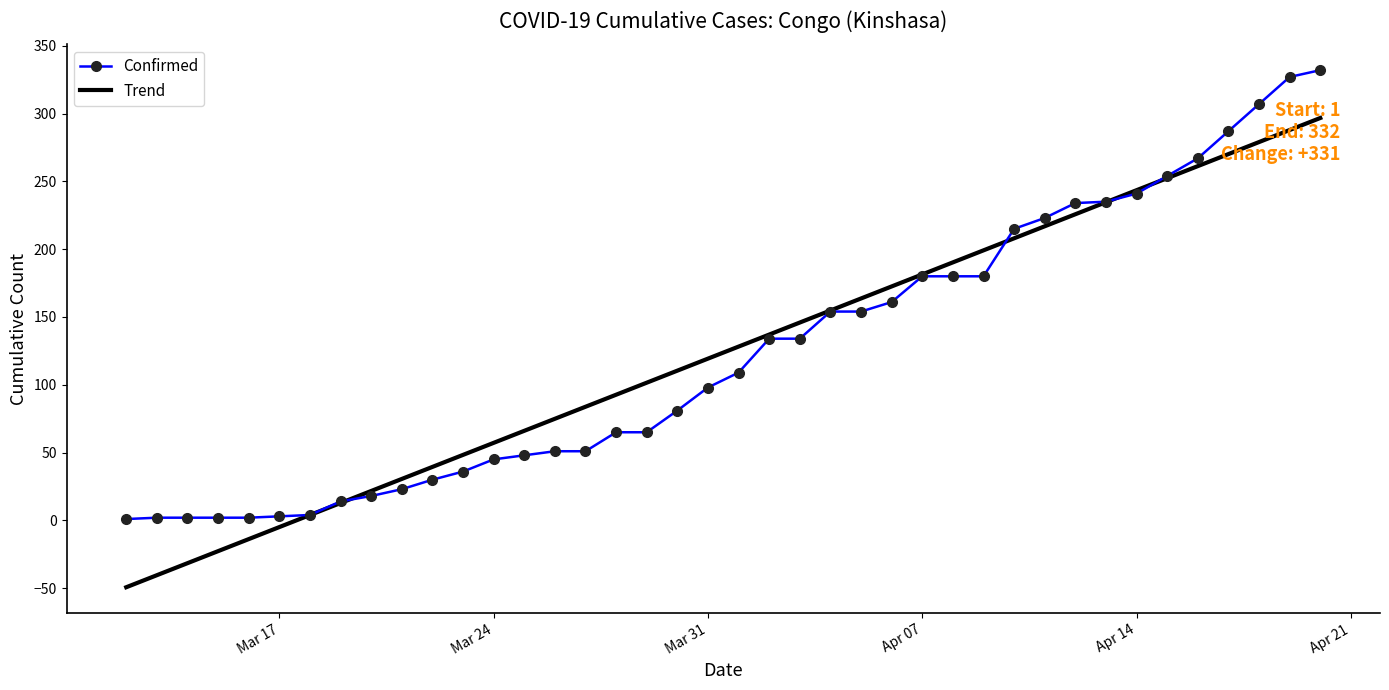

What is the maximum value for Trend?

296.7